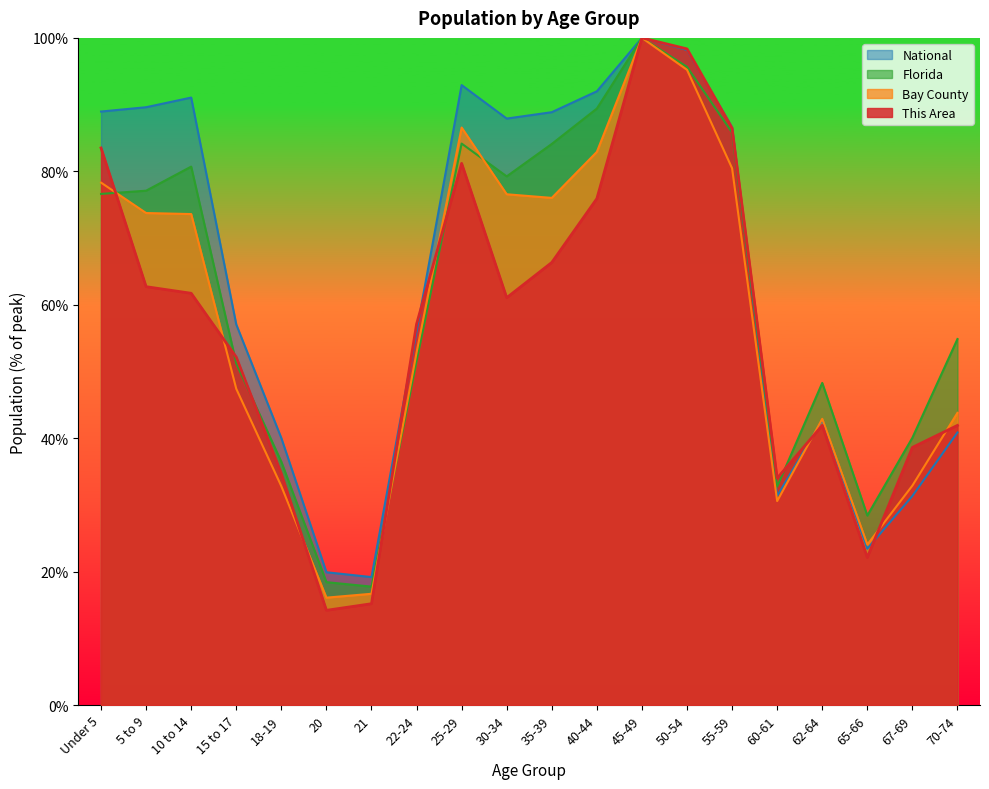

What is the total value across all series at 55-59?

339.3